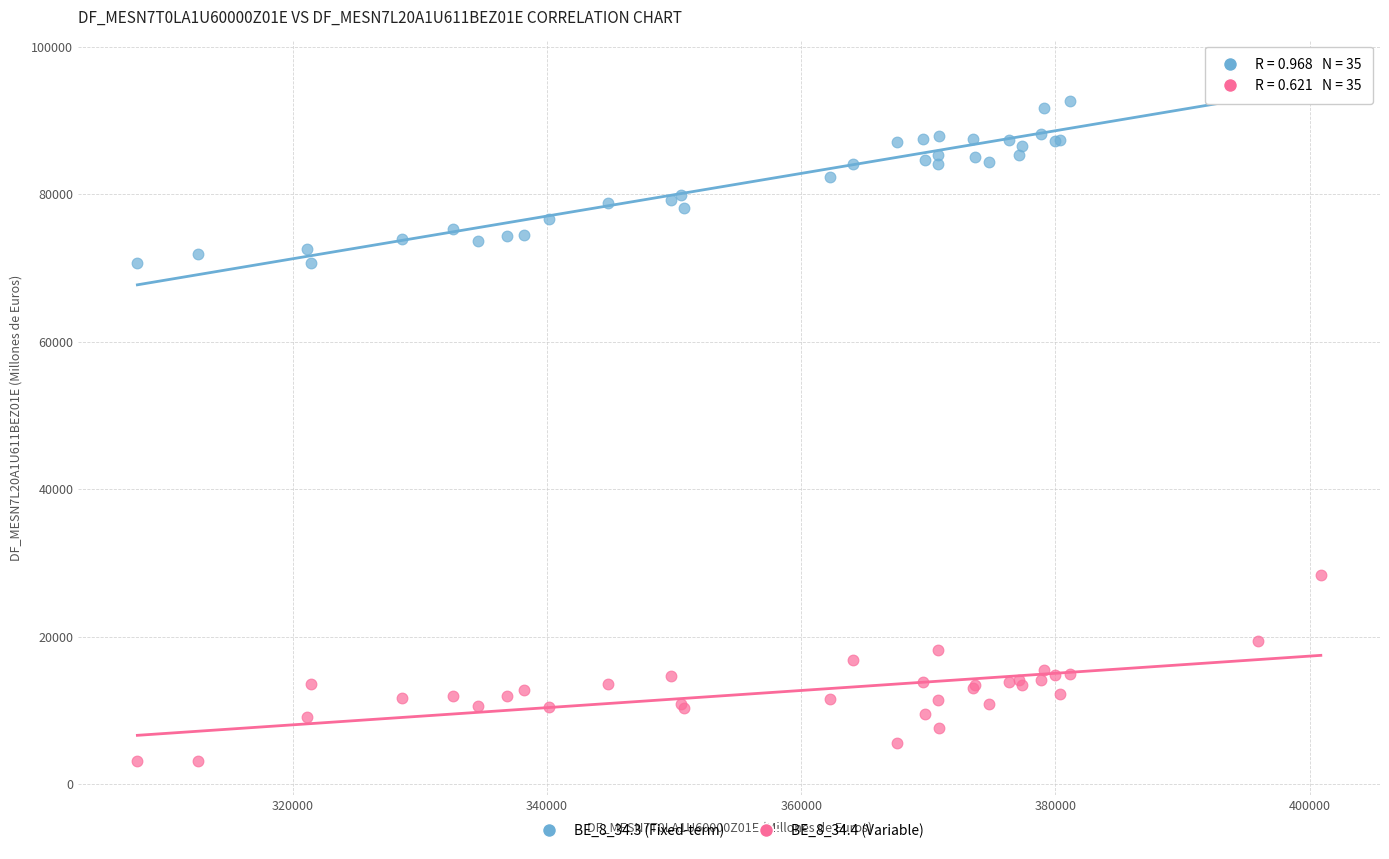

Which series contains the highest Y value?

BE_8_34.3 (Fixed-term)